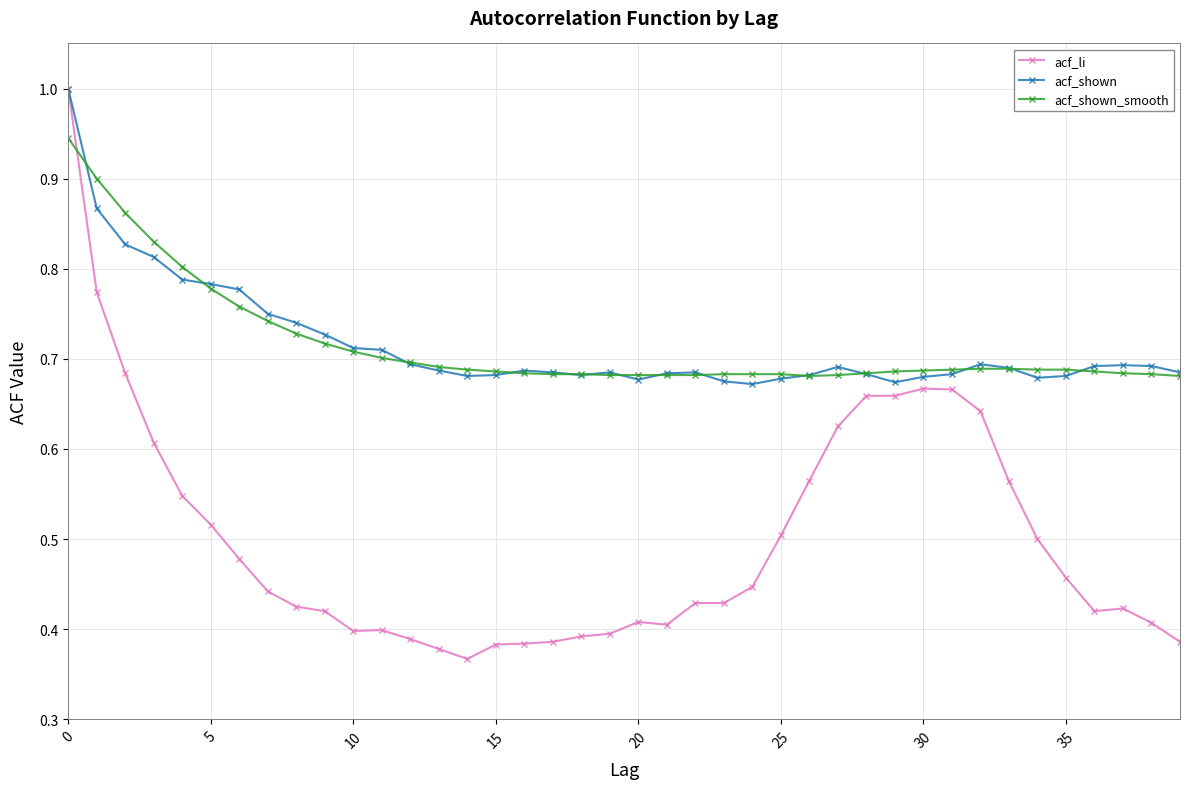

Which series has the largest range (max minus min)?

acf_li